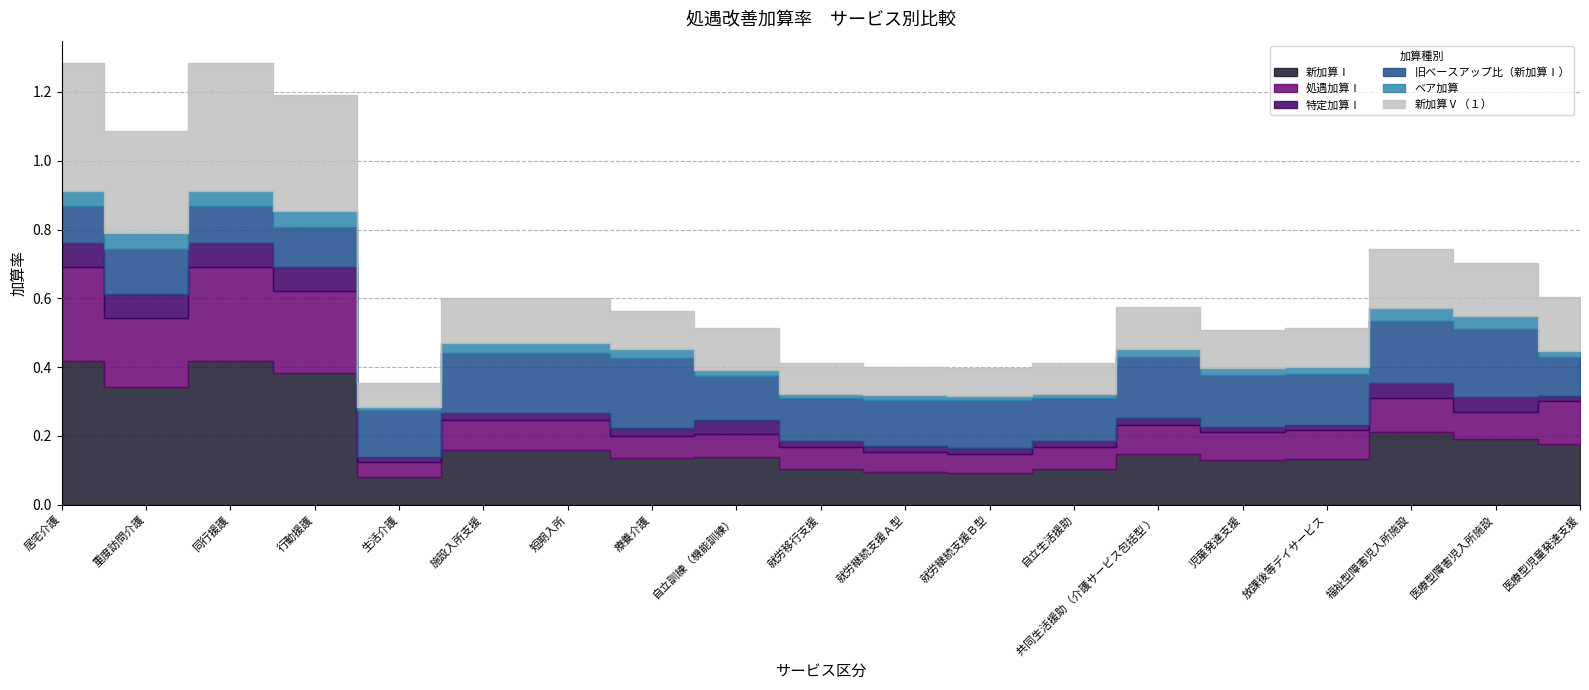

What is the sum of all 新加算Ⅰ values?

3.6